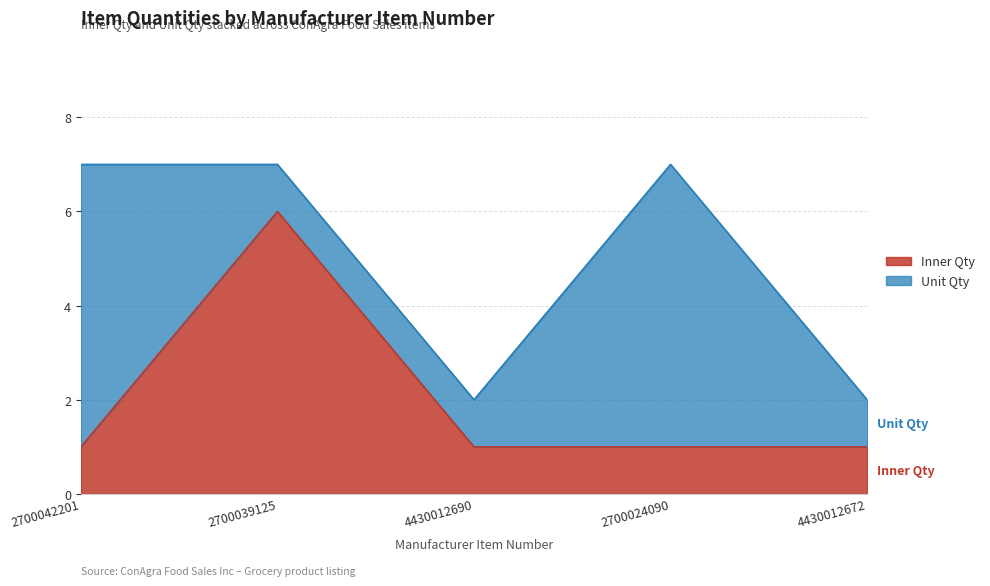

What position from the left is 4430012672?

5